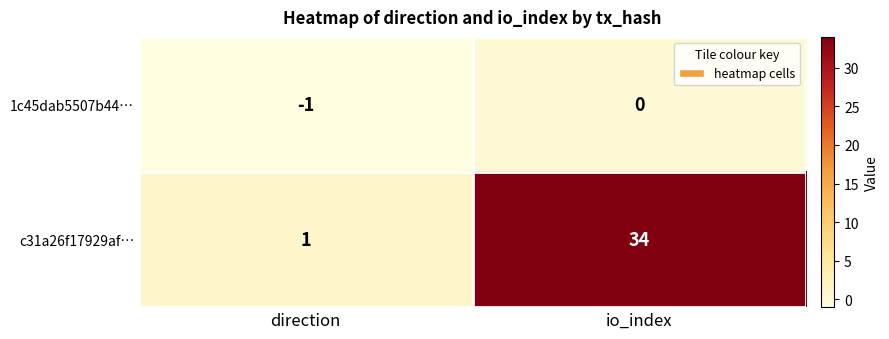

List the series in order of their overall mean, lowest first.

1c45dab5507b44…, c31a26f17929af…